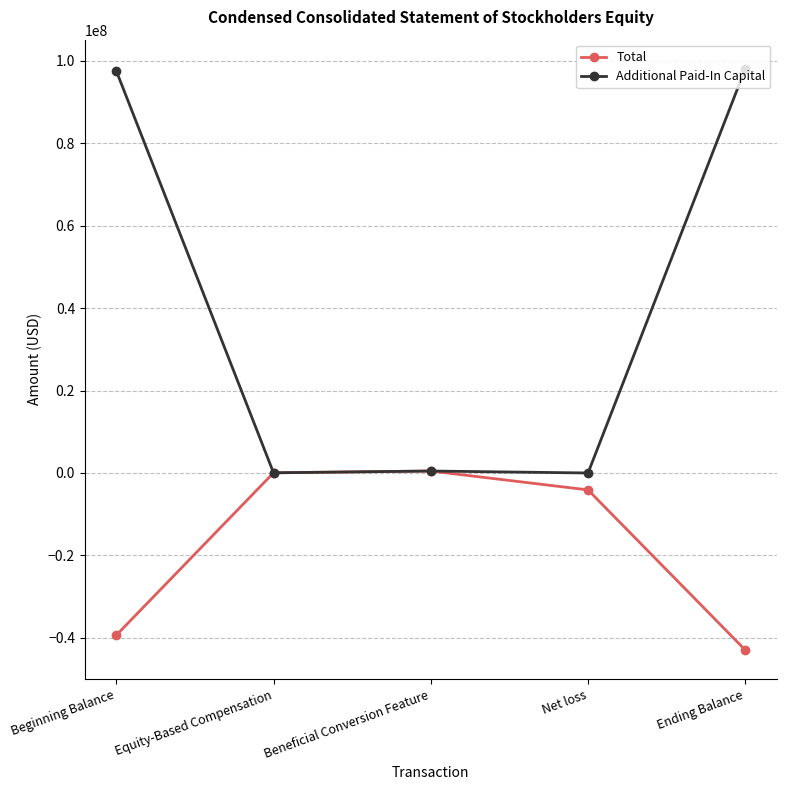

How many data points in Total are above -4107867?

2